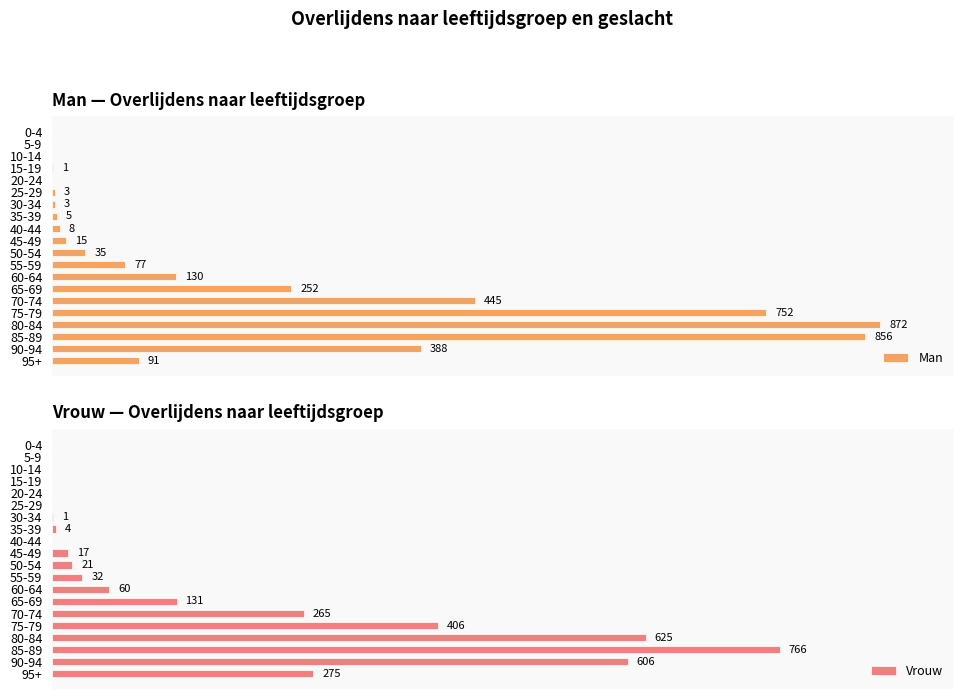

Reading left to right, transcribe all the data shown in this chart.

Man: 0	0	0	1	0	3	3	5	8	15	35	77	130	252	445	752	872	856	388	91
Vrouw: 0	0	0	0	0	0	1	4	0	17	21	32	60	131	265	406	625	766	606	275